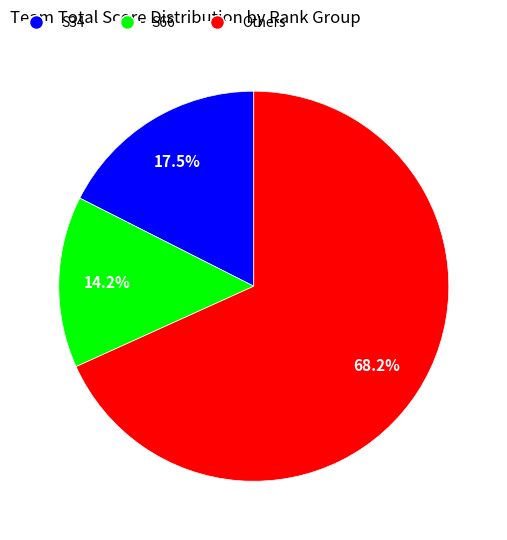

Is there a majority slice in this chart?

Yes